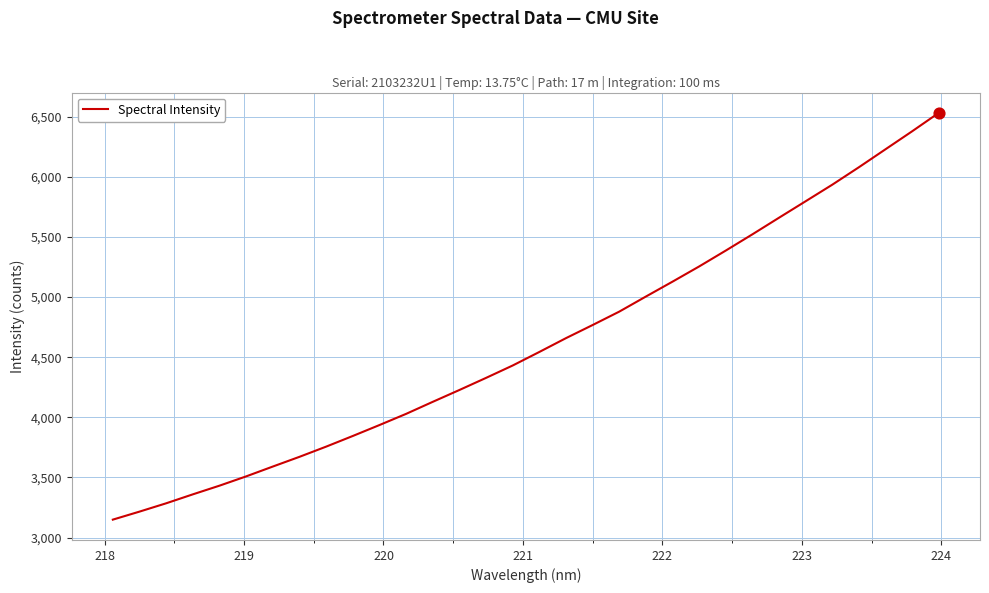

What is the greatest value displayed?

6530.9